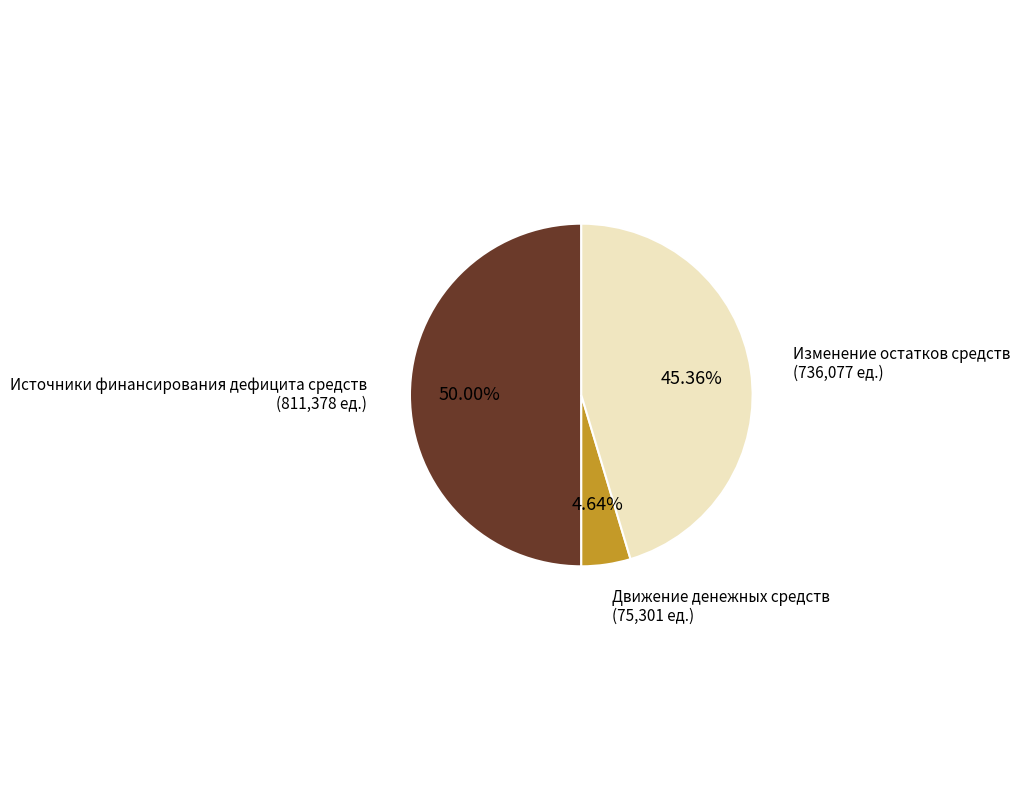

How many slices are in this pie chart?

3